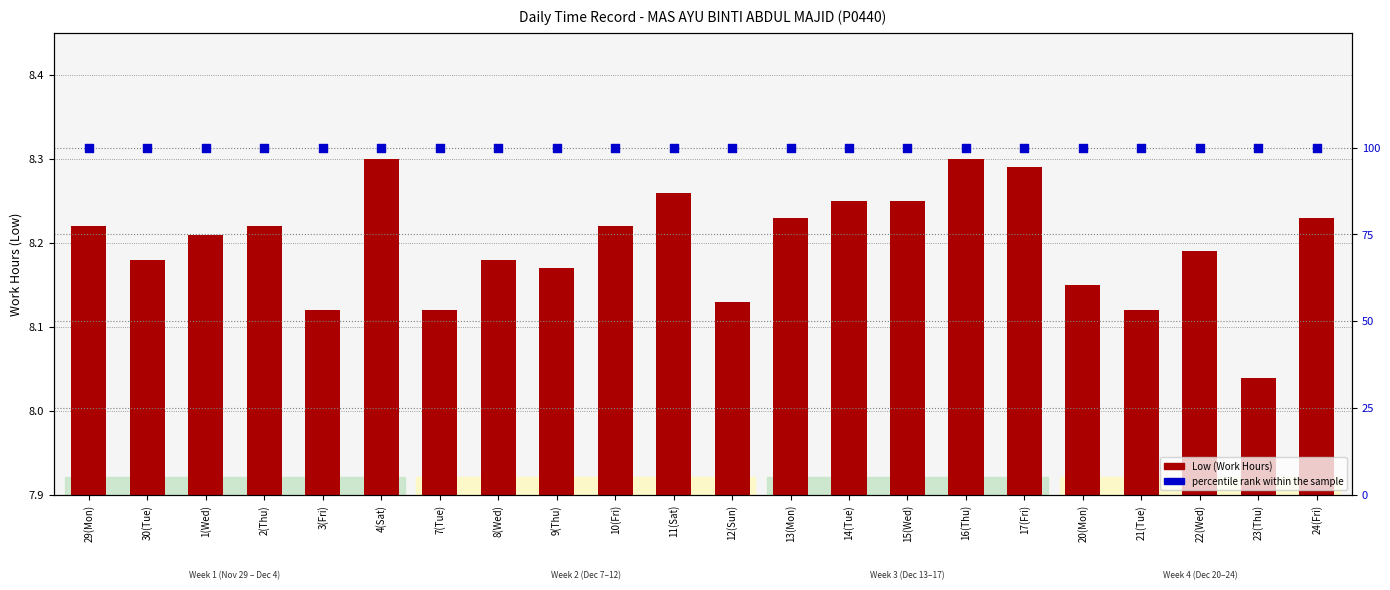

What are all the series names shown in the legend?

Low (Work Hours), percentile rank within the sample